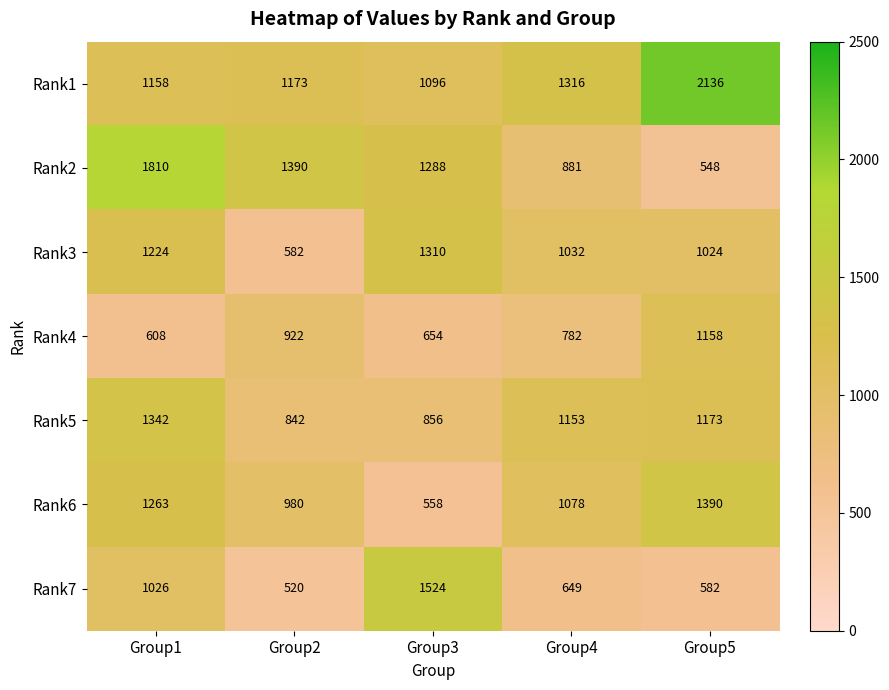

Which series has the largest total across all categories?

Rank1